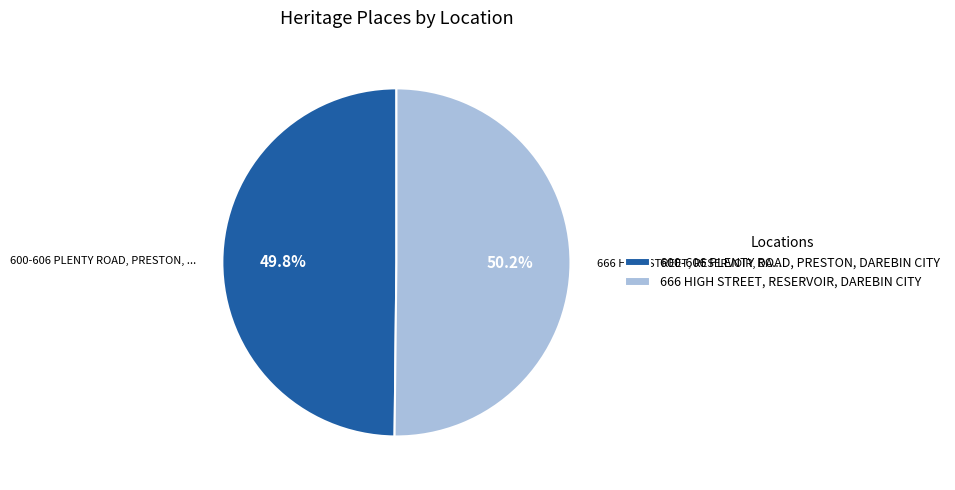

What is the ratio of the value at 600-606 PLENTY ROAD, PRESTON, DAREBIN CITY to the value at 666 HIGH STREET, RESERVOIR, DAREBIN CITY?

1.0